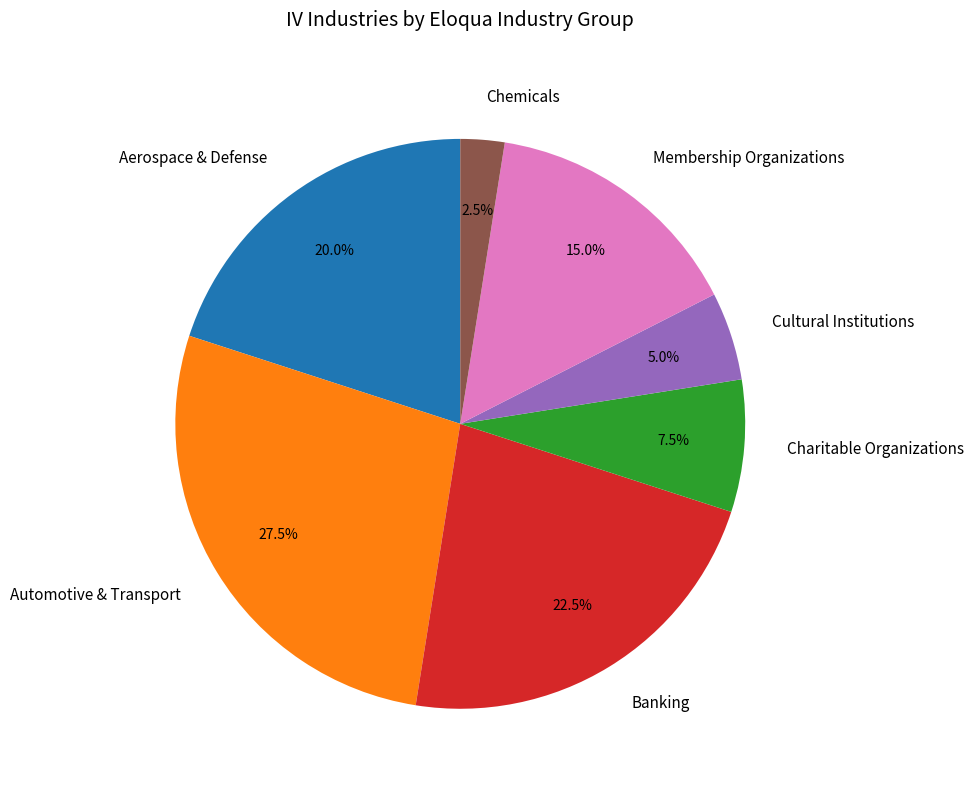

To the nearest percent, what percentage of the pie is Cultural Institutions?

5%